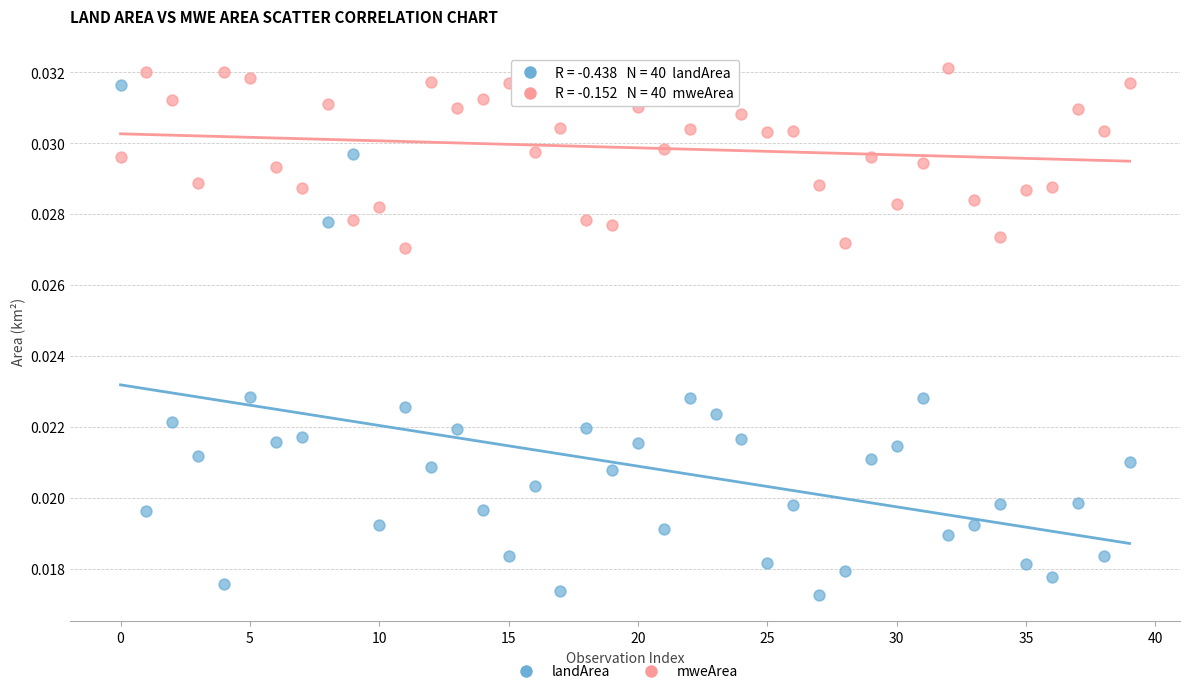

Which series has the largest Y range (max minus min)?

landArea